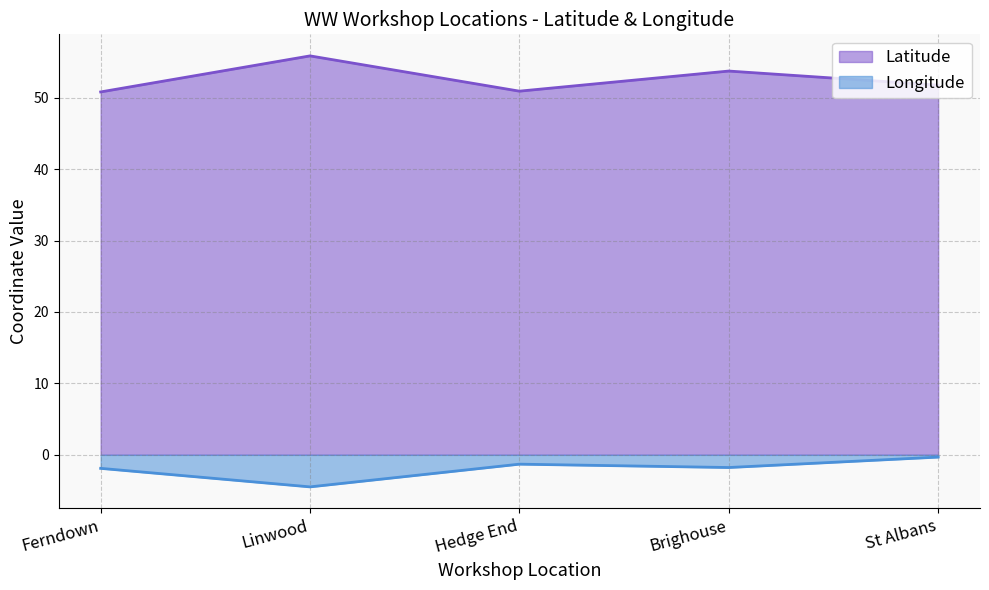

What is the spread (max minus min) of values at Ferndown?

52.7